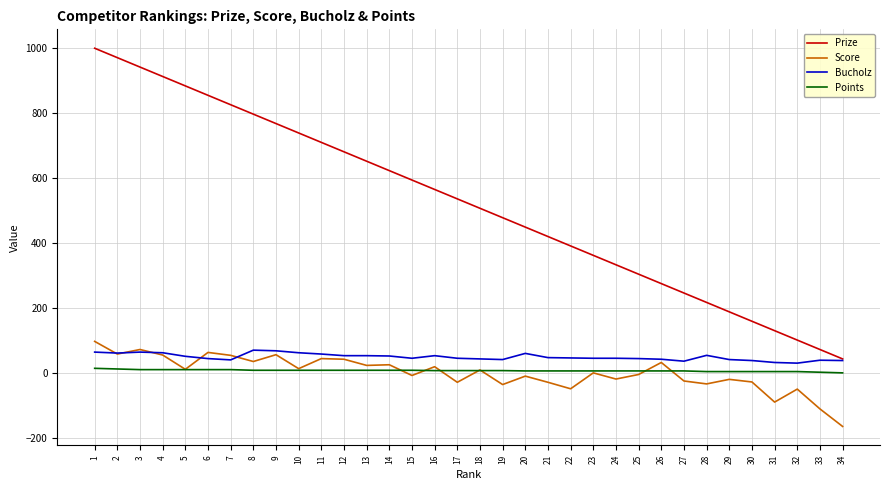

Is this an area chart (filled region under the line)?

No